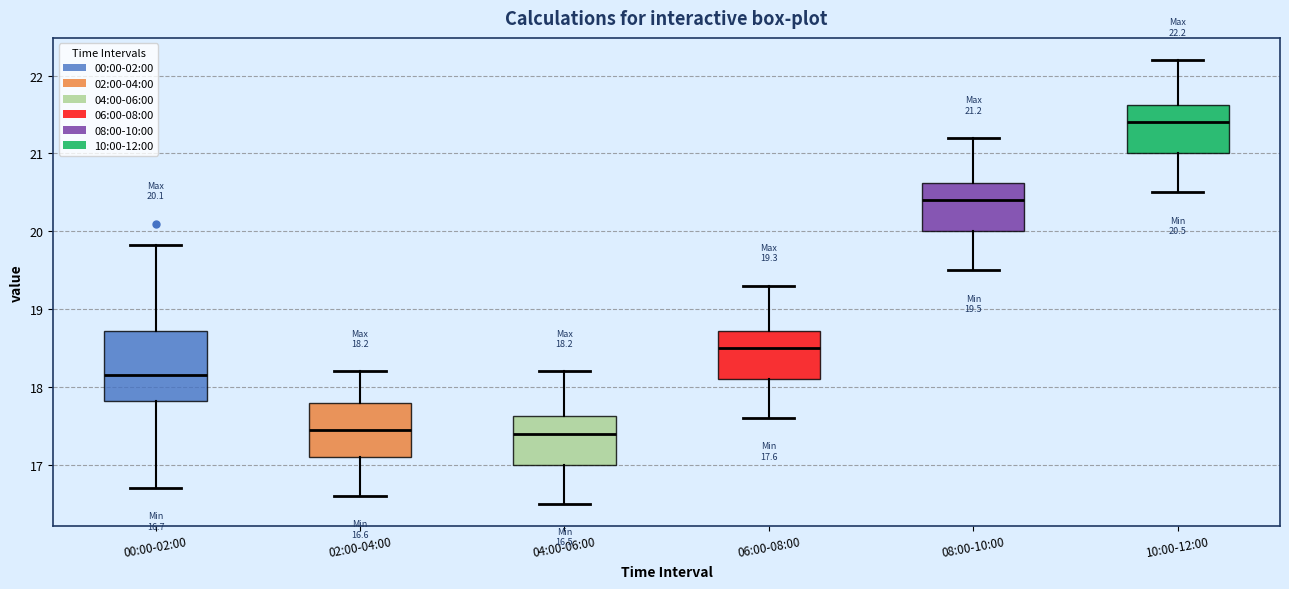

Which box is the tallest, from its lower edge to its upper edge?

00:00-02:00